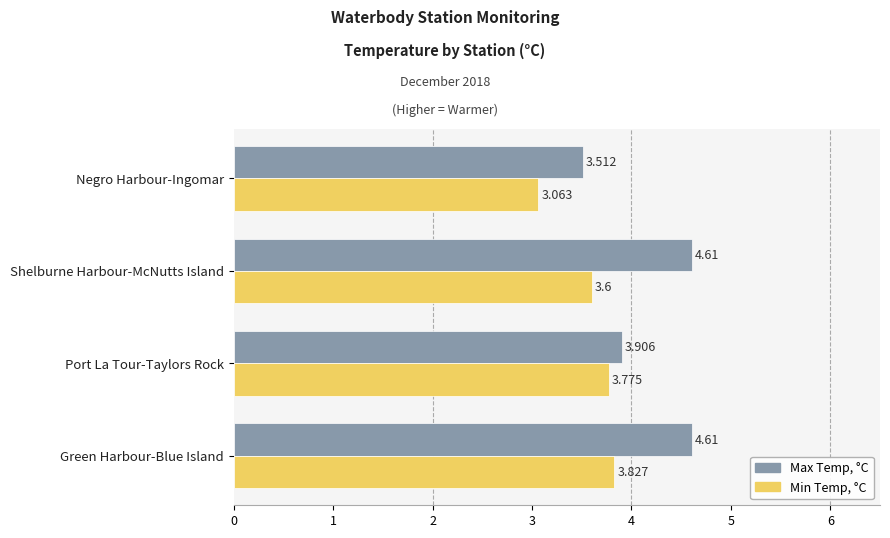

Rank the series by their average value, from highest to lowest.

Max Temp, °C, Min Temp, °C